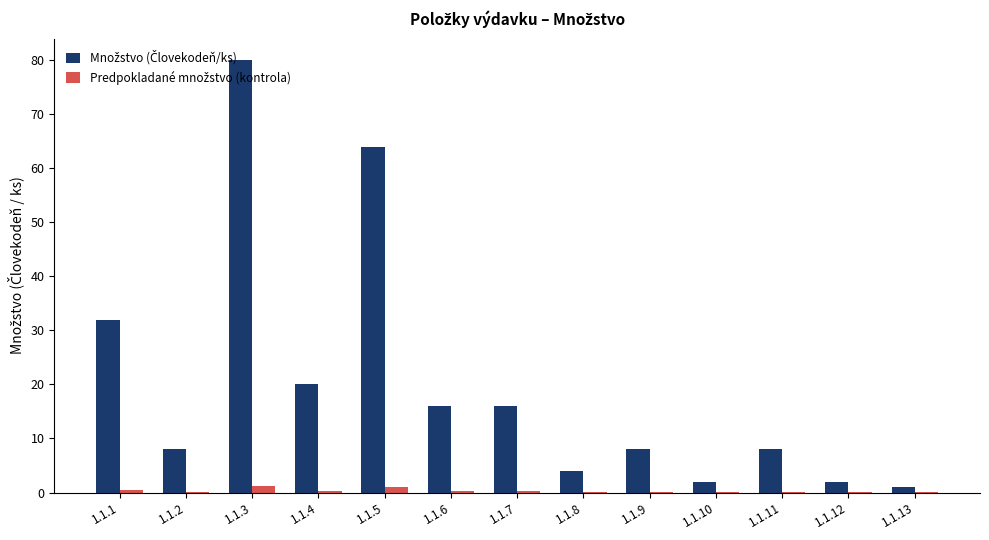

What is the maximum value shown in the chart?

80.0